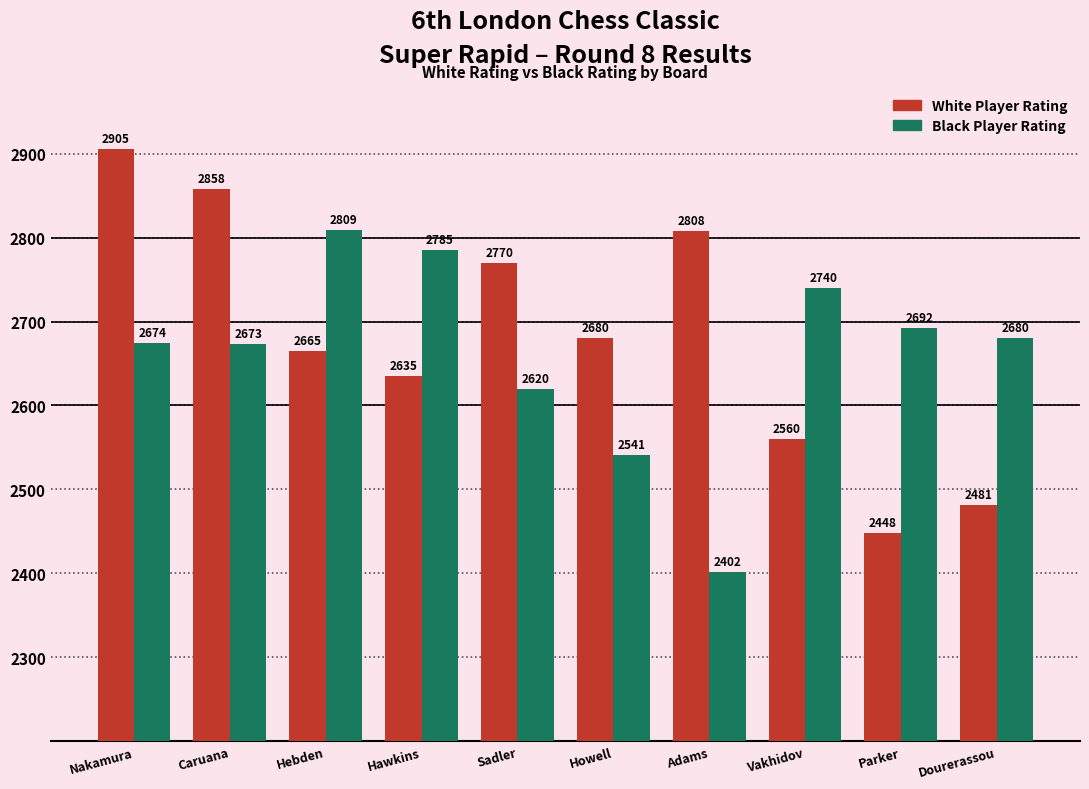

What is the difference between the maximum and minimum values in the Black Player Rating series?

407